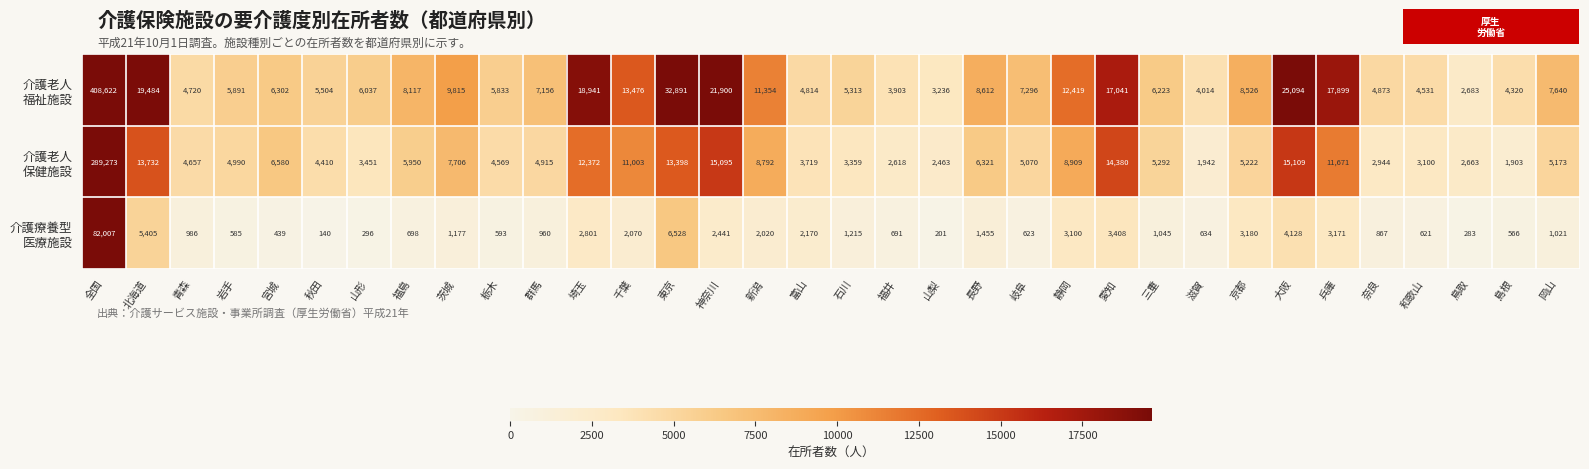

How many data points does each series have?

34